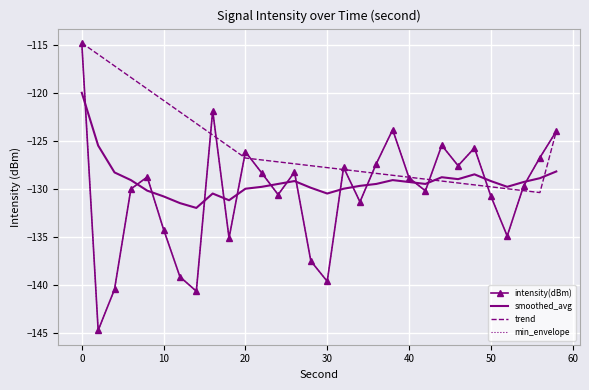

Where is min_envelope nearest to the value -129?

40